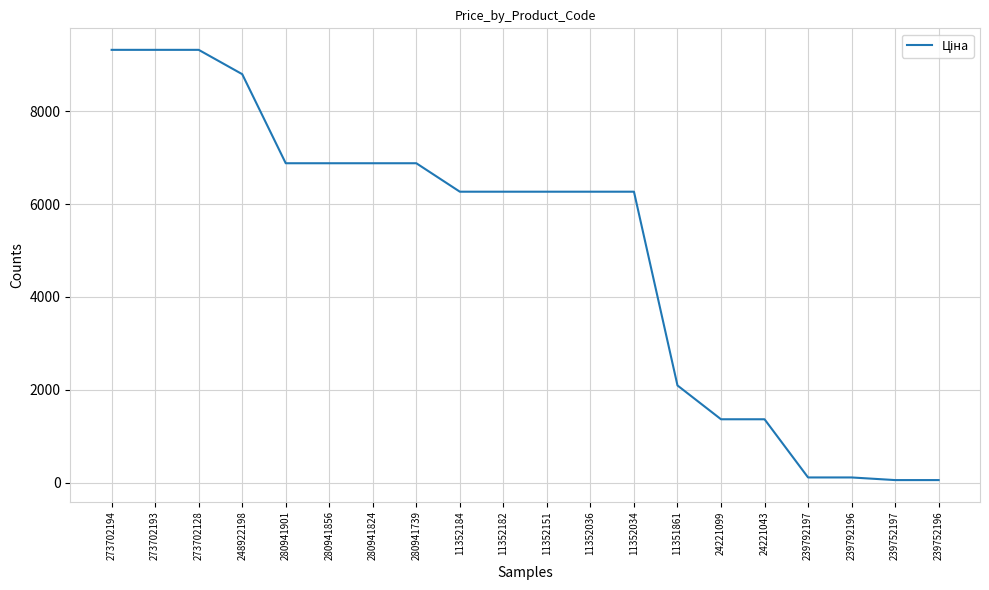

Is it true that the value at 11351861 is 1124.4?

False